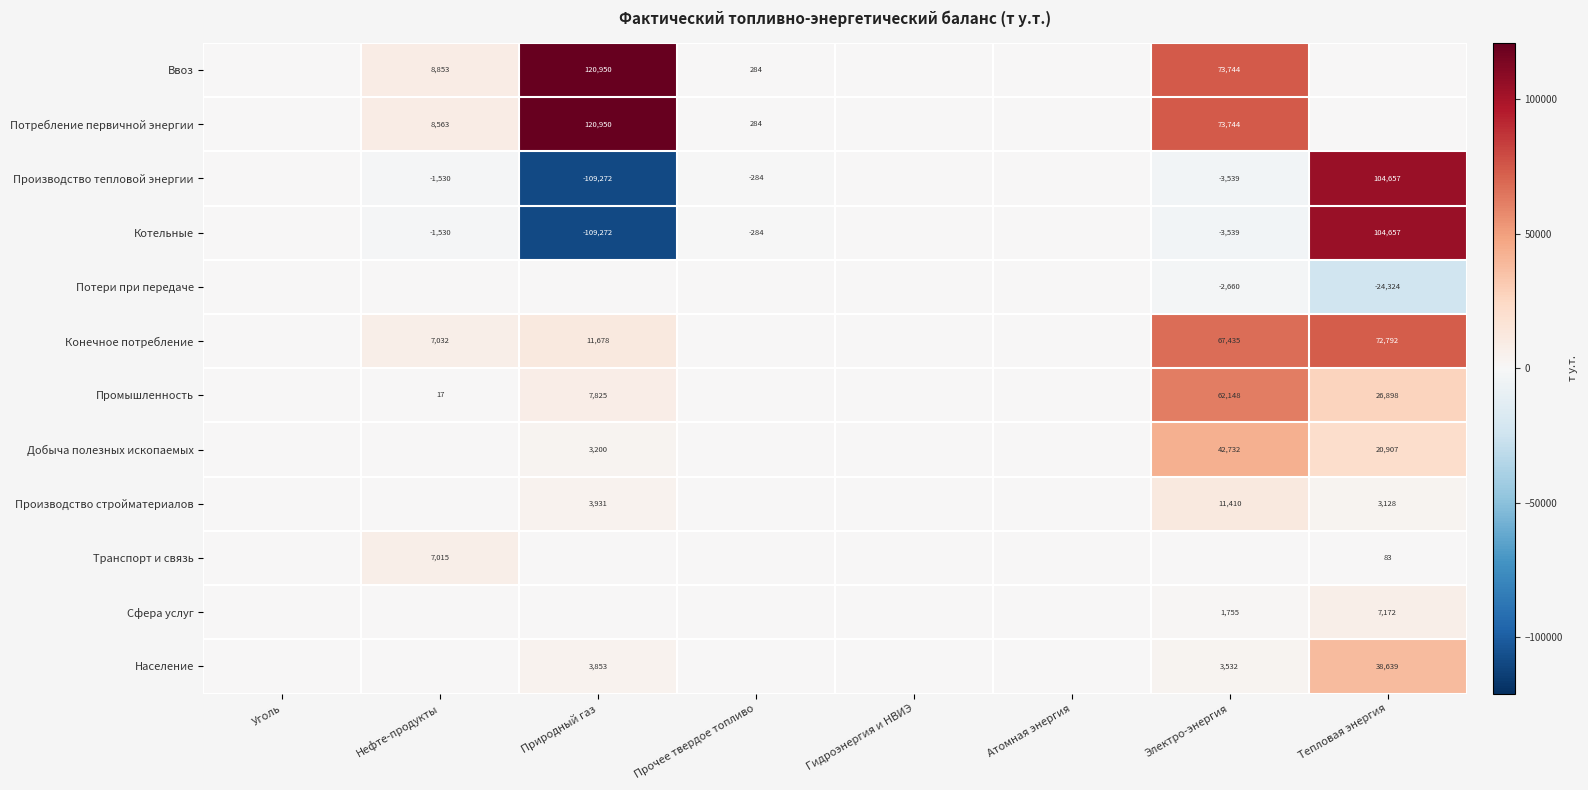

Which series has the largest total across all categories?

Ввоз